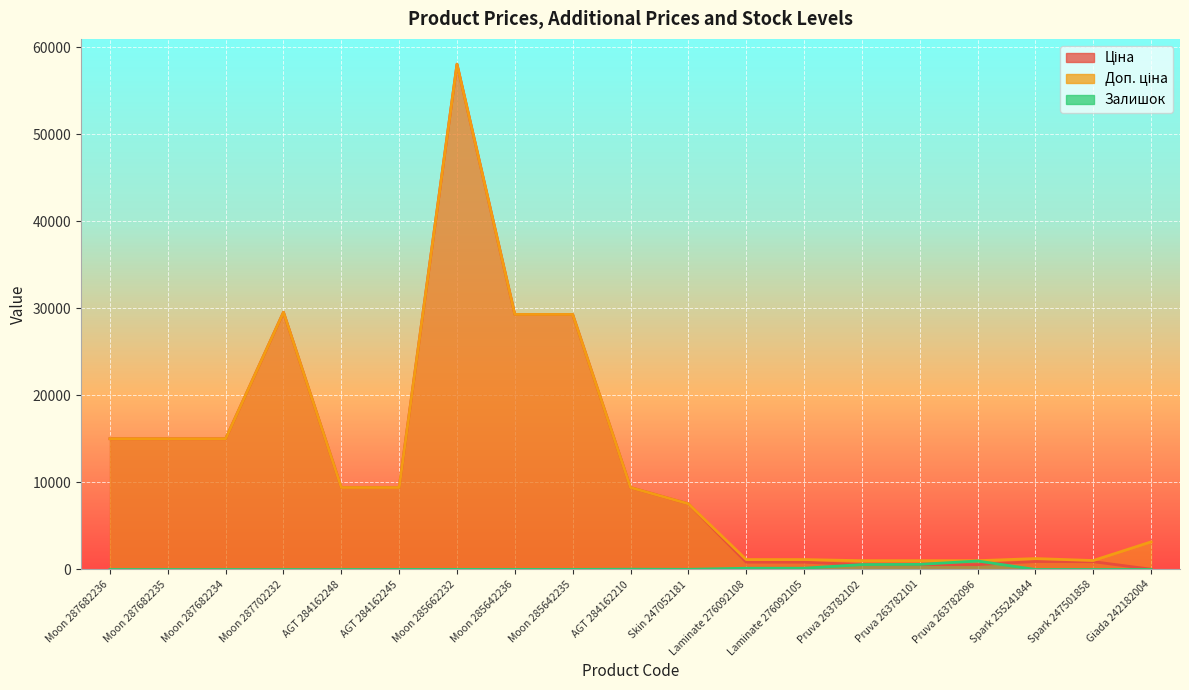

The value of Залишок at AGT 284162245 is 5.3. True or false?

False